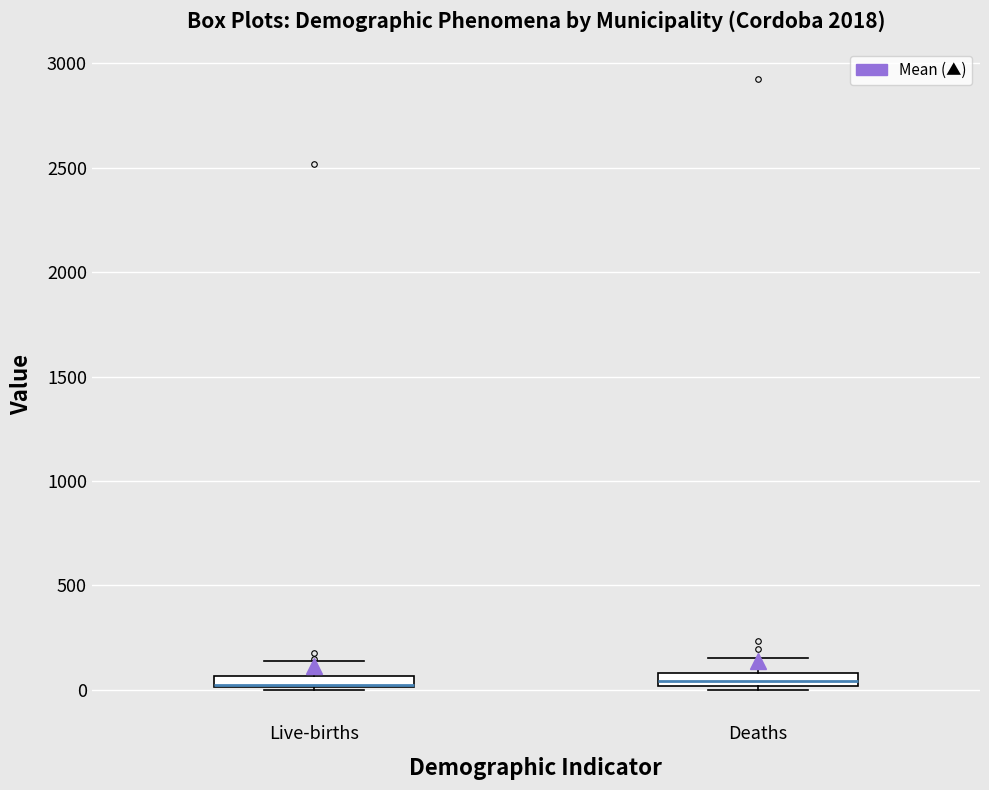

Where is the upper edge of the box for Live-births on the y-axis? The values are not printed on the chart, so give them approximately, as read against the axis.

50